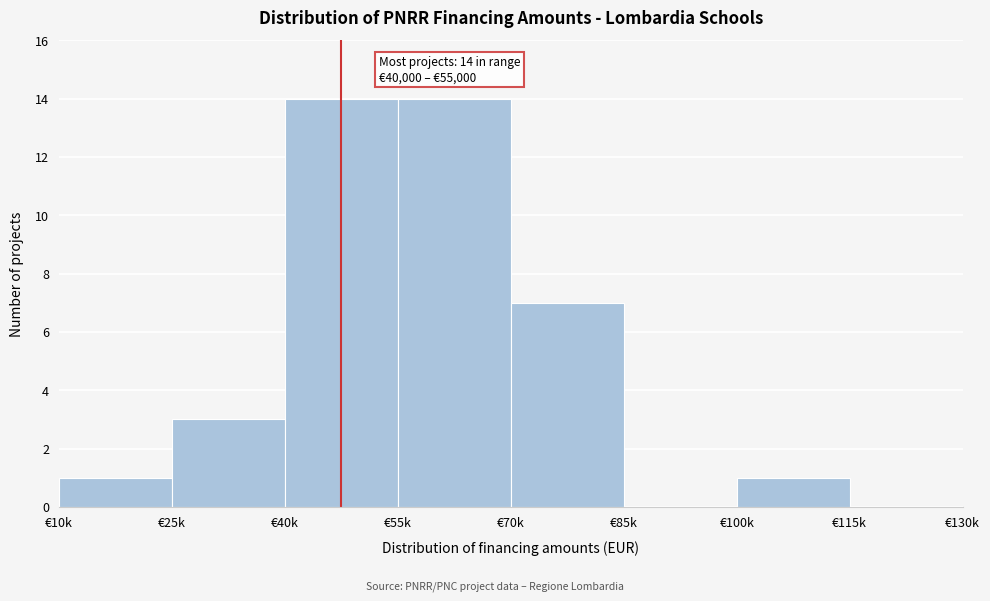

Reading right to left, transcribe all the data shown in this chart.

€115k=0	€100k=1	€85k=0	€70k=7	€55k=14	€40k=14	€25k=3	€10k=1